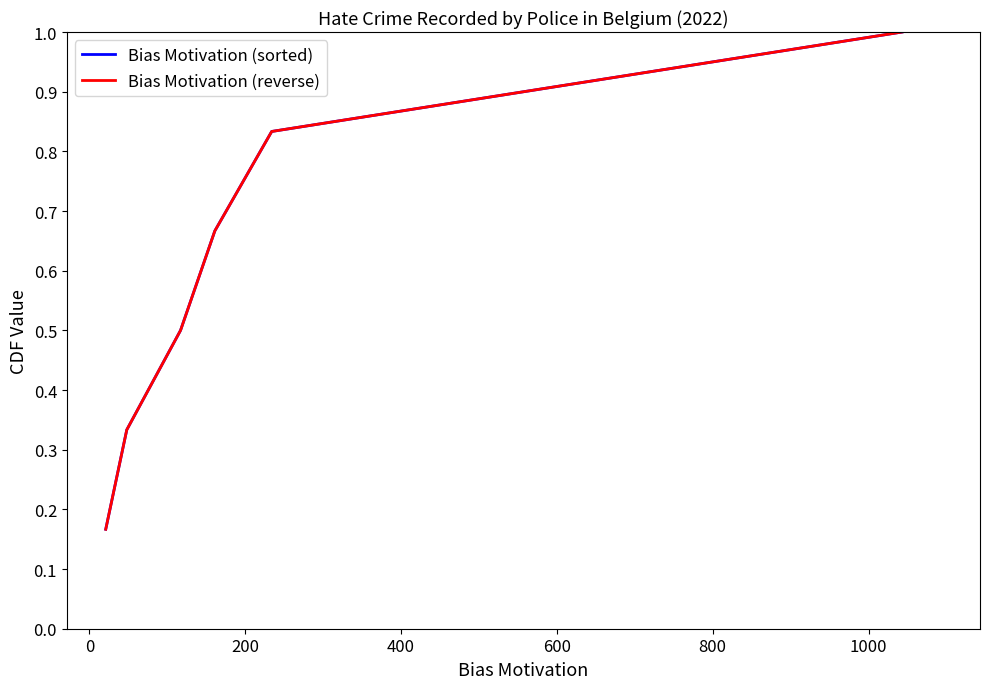

How many lines are shown in the chart?

2